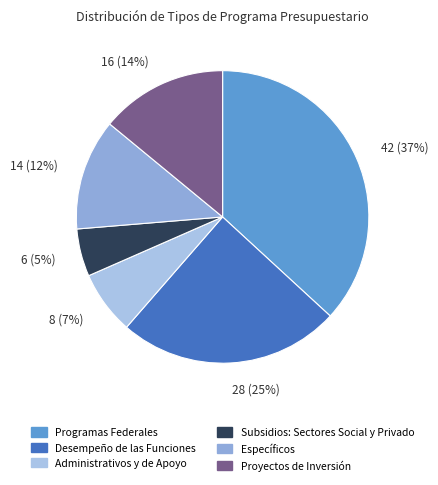

True or false: Subsidios: Sectores Social y Privado accounts for 5% of the total.

True